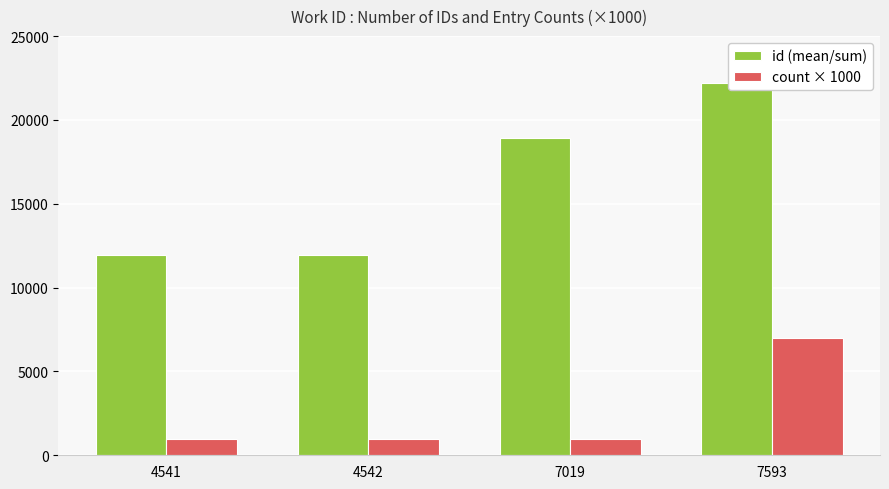

What is the value of the id (mean/sum) bar at the 3rd from the left?

18933